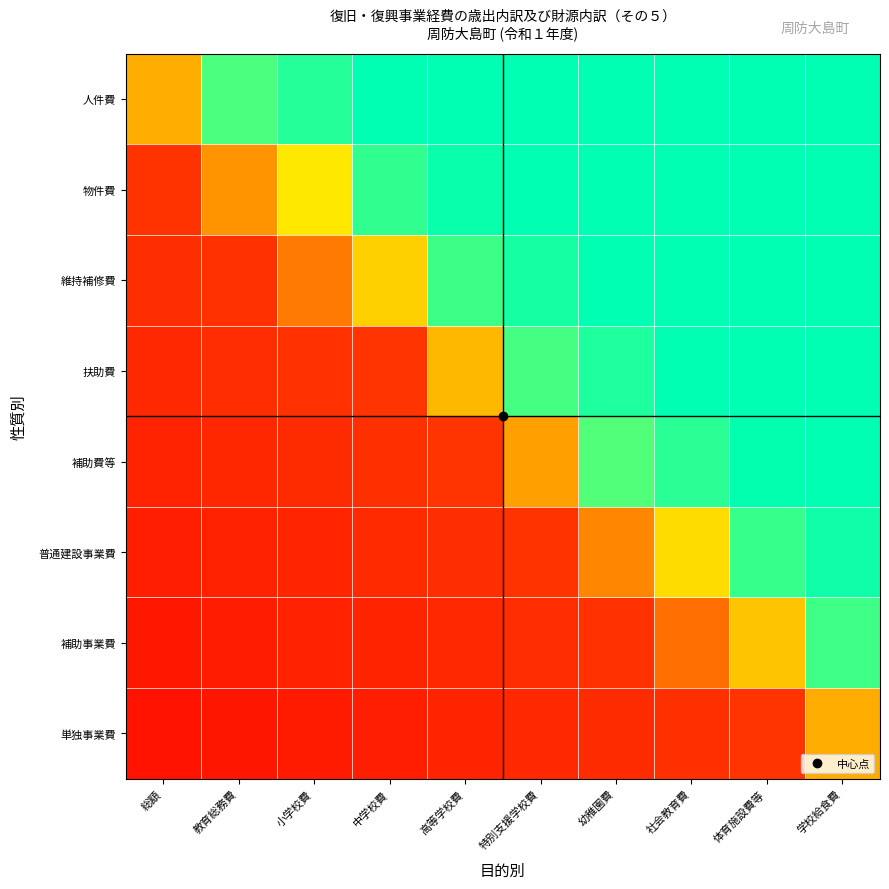

At which category does the chart reach its minimum across all series?

総額